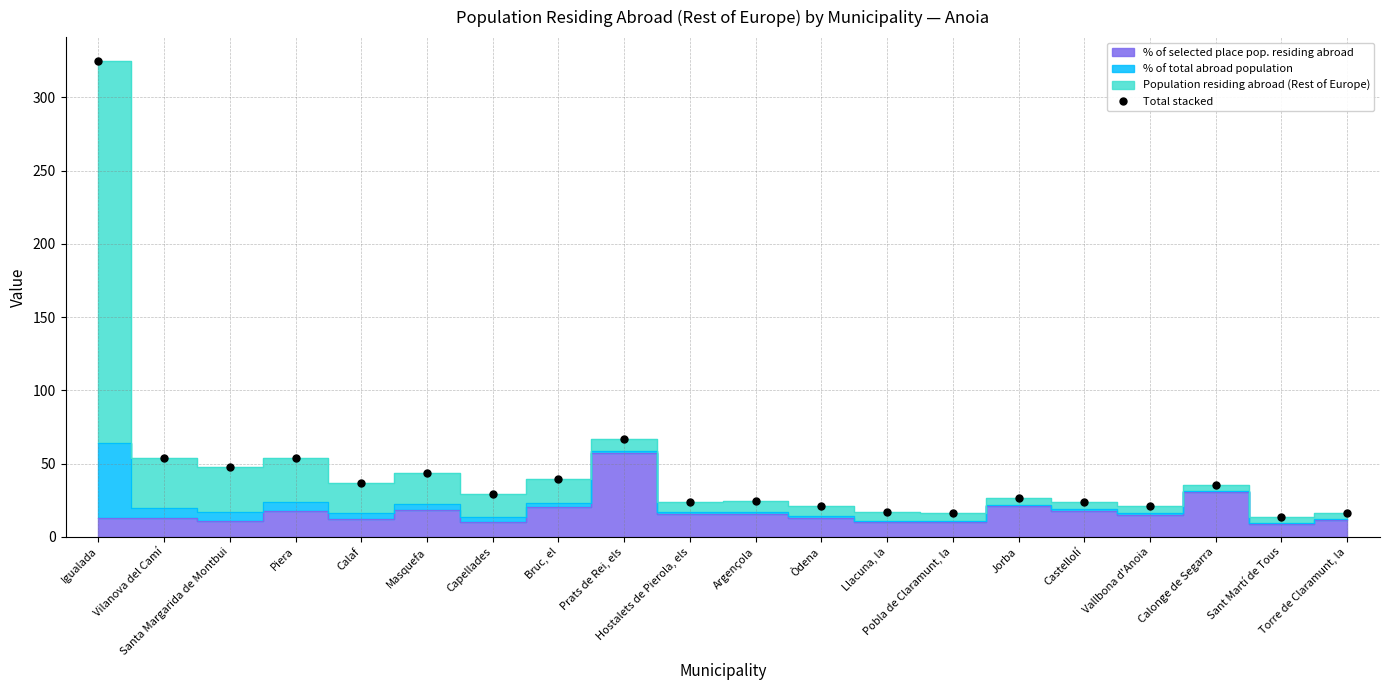

List the labels in order of value, smallest first.

Sant Martí de Tous, Pobla de Claramunt, la, Torre de Claramunt, la, Llacuna, la, Òdena, Vallbona d'Anoia, Castellolí, Hostalets de Pierola, els, Argençola, Jorba, Capellades, Calonge de Segarra, Calaf, Bruc, el, Masquefa, Santa Margarida de Montbui, Piera, Vilanova del Camí, Prats de Rei, els, Igualada